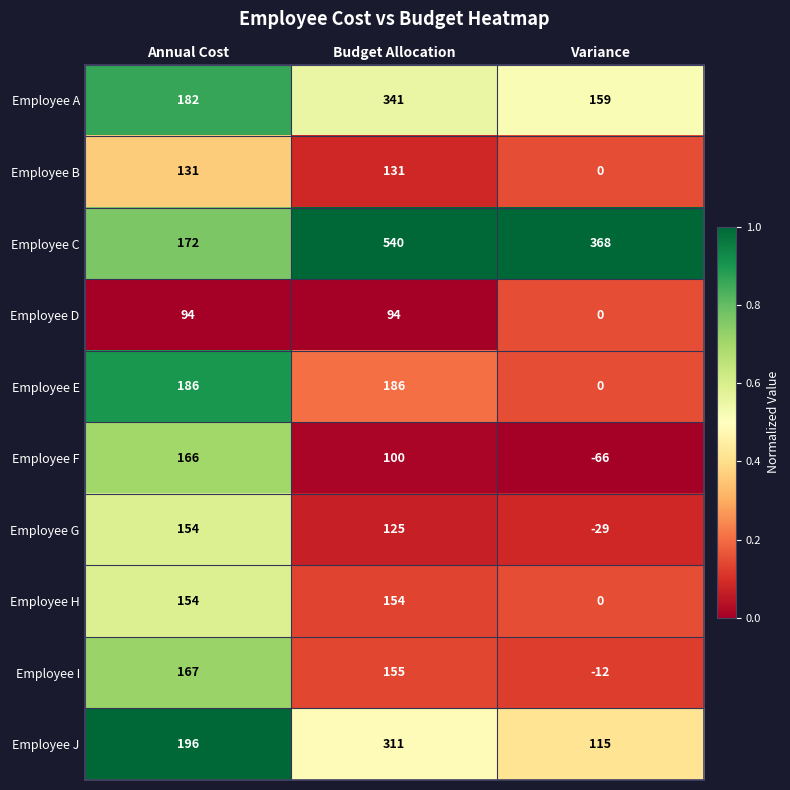

What is the difference between the highest and lowest values at Variance?

434